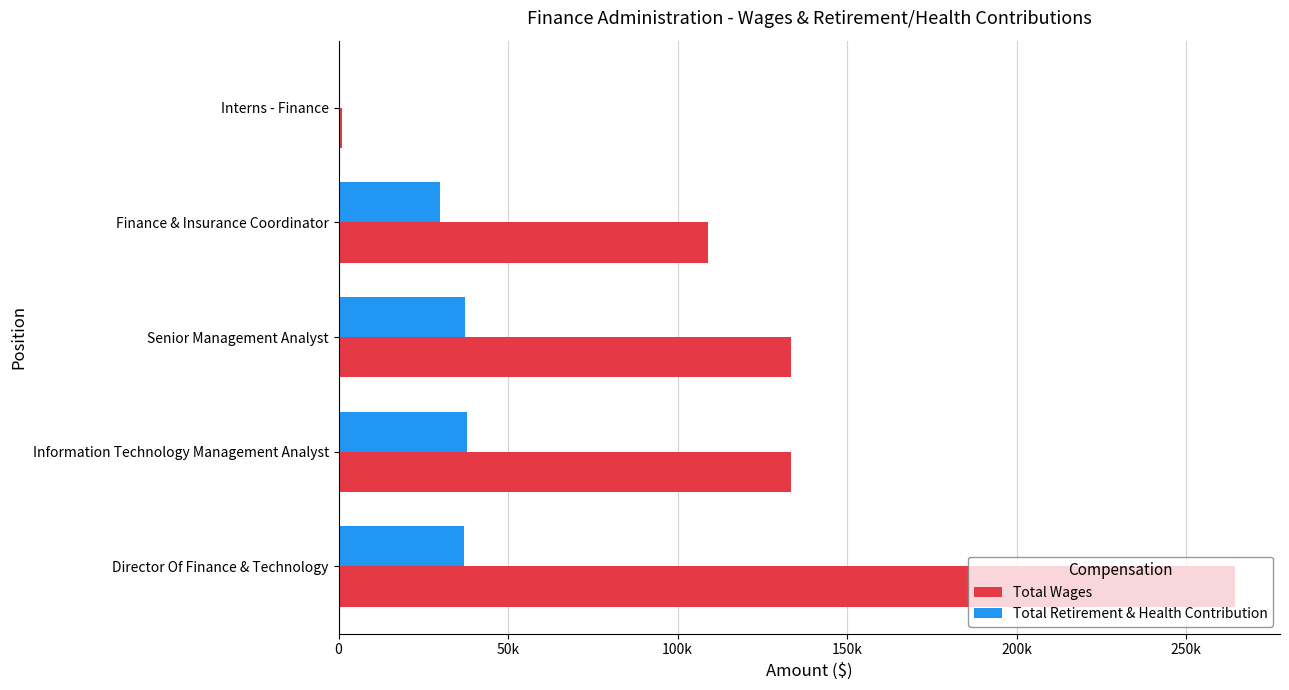

What are all the series names shown in the legend?

Total Wages, Total Retirement & Health Contribution